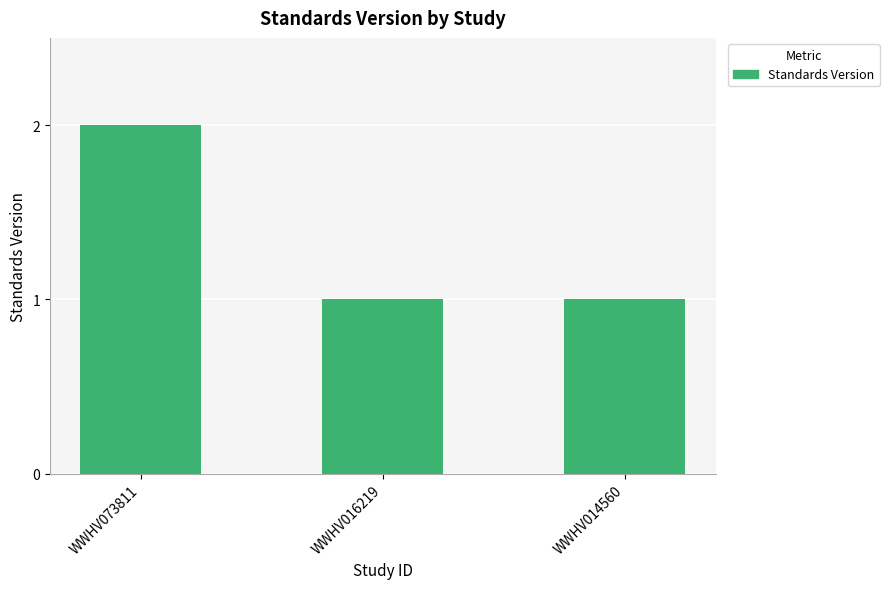

How many bars are there in total?

3